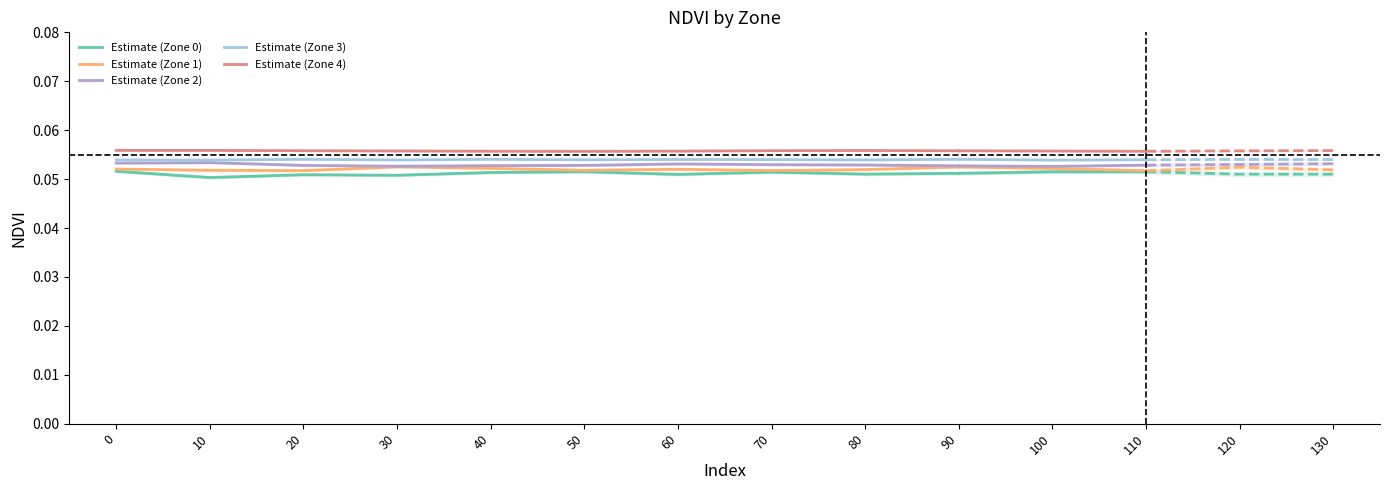

At which category does Estimate (Zone 4) reach its first local valley?

50